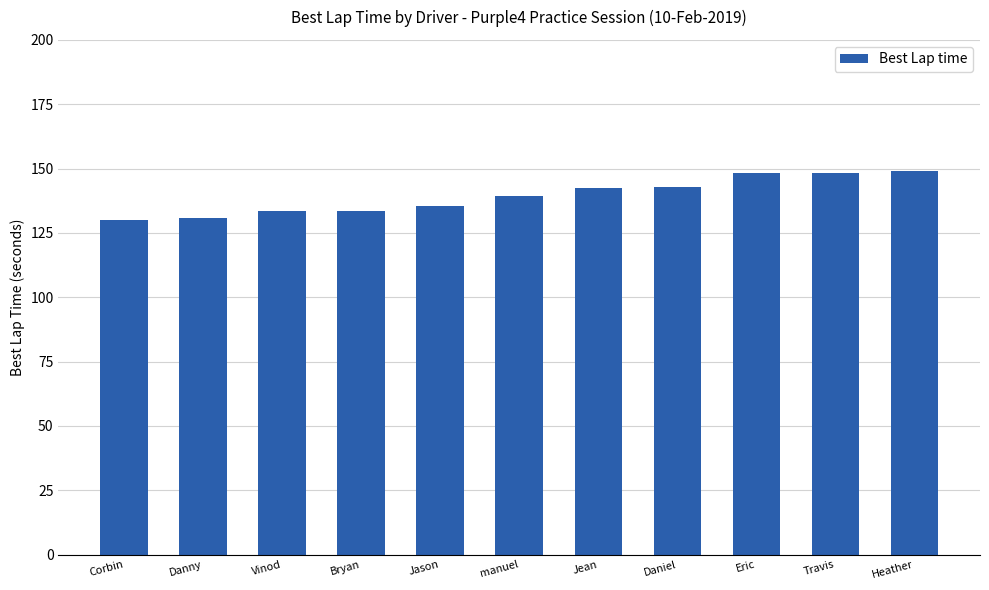

What is the average value?

139.5